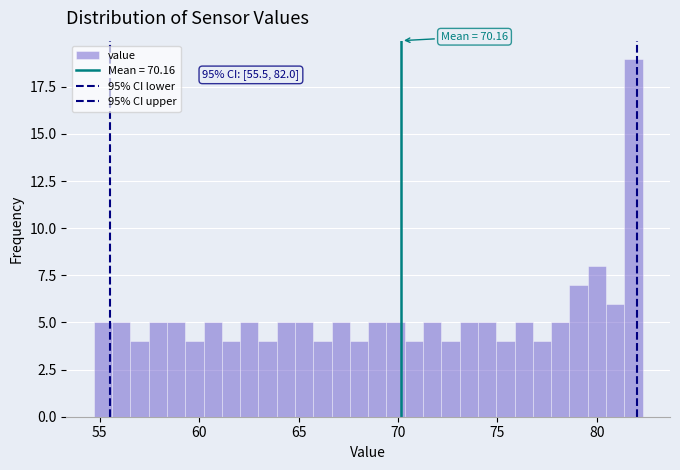

Around what value on the x-axis is the tallest bar? Give the approximate position of its centre, as read against the axis.

82.0